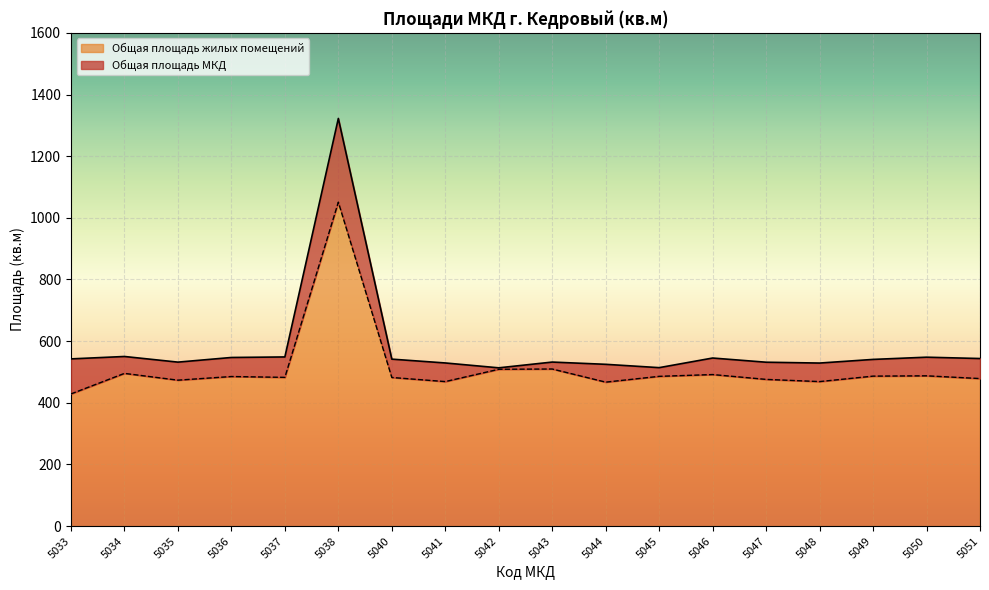

How many lines are shown in the chart?

2